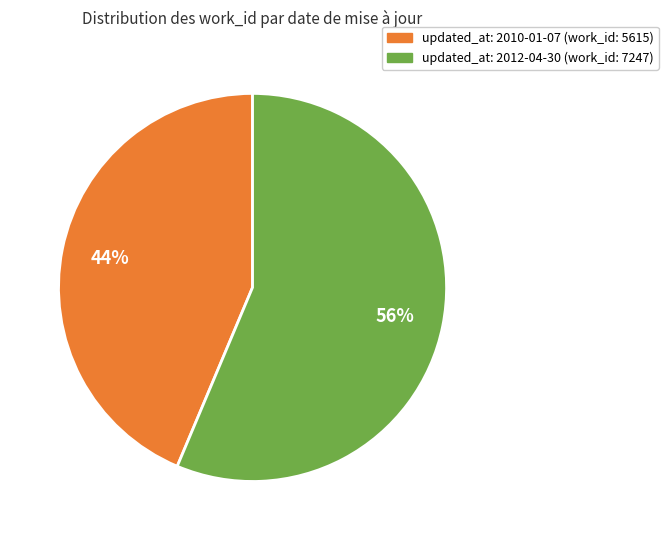

Does any single category account for the majority?

Yes